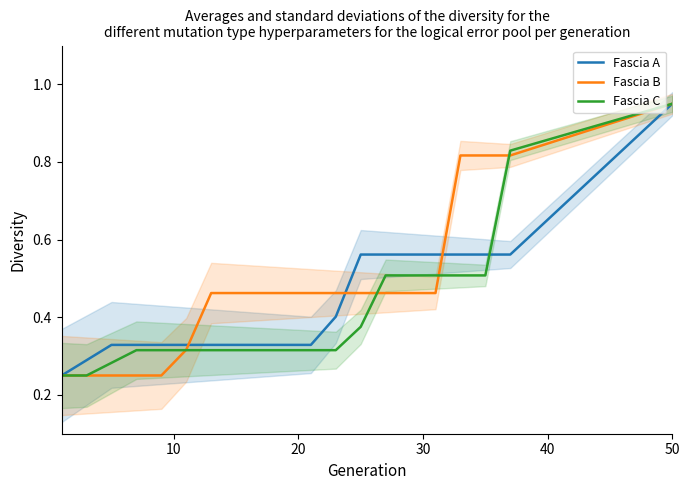

How many lines are shown in the chart?

3